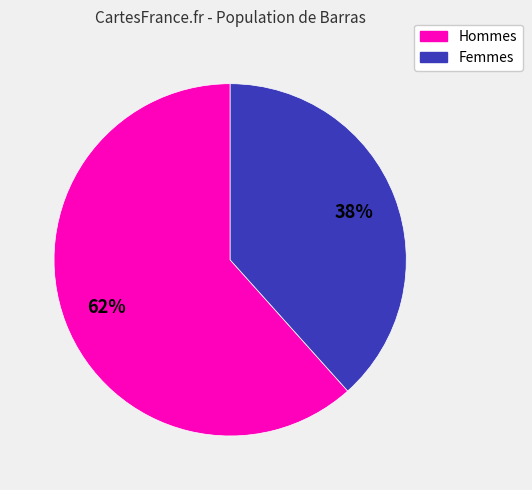

Does any single category account for the majority?

Yes